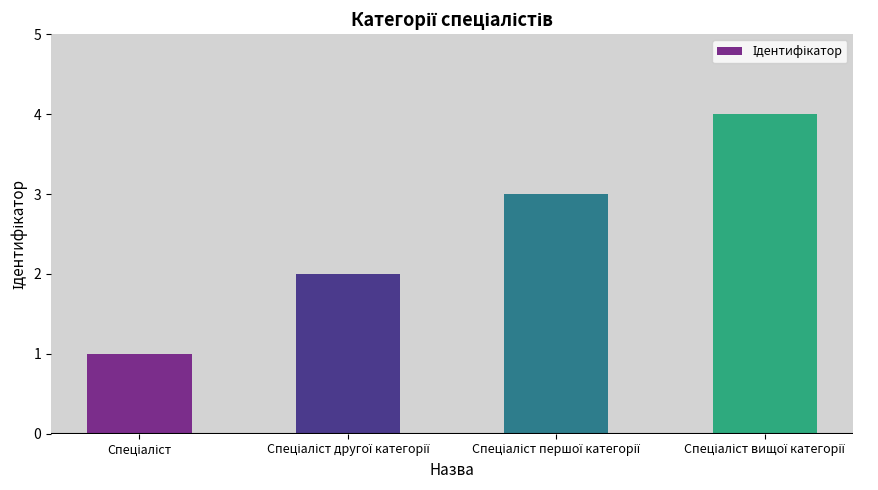

What is the greatest value displayed?

4